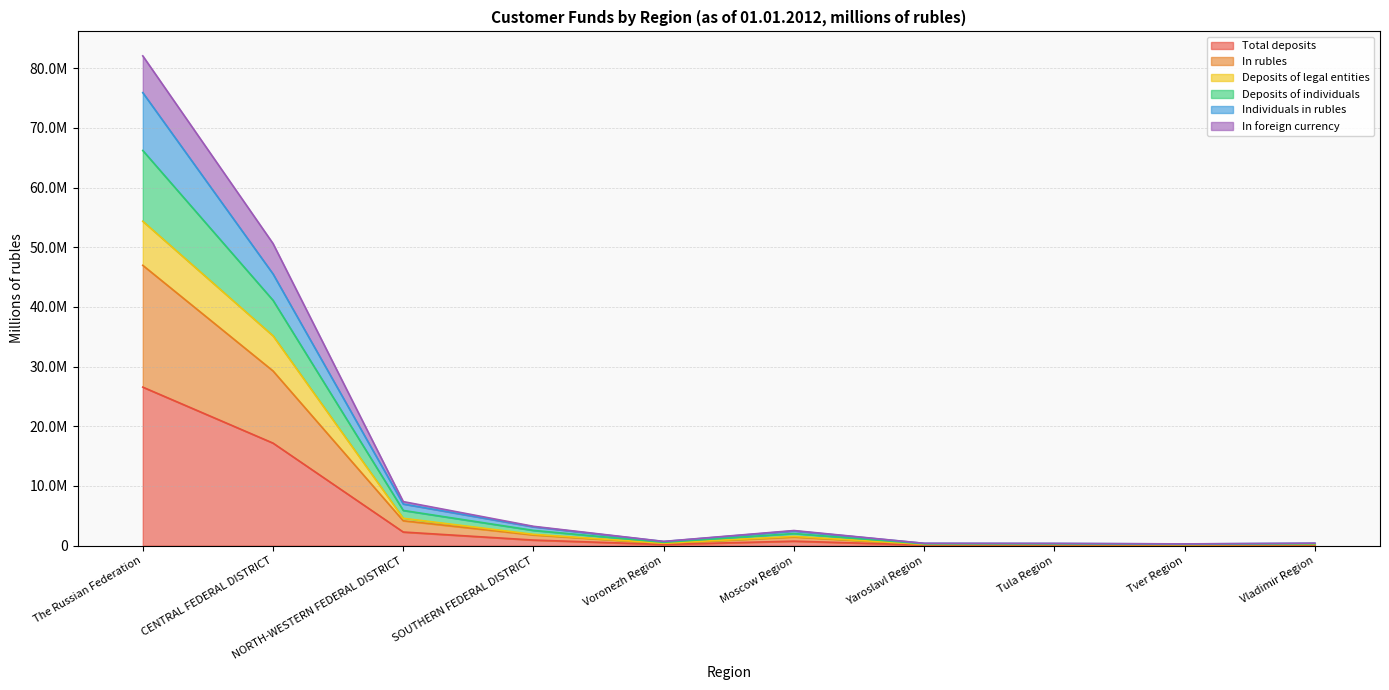

Is it true that Individuals in rubles equals 189607 at Tula Region?

False